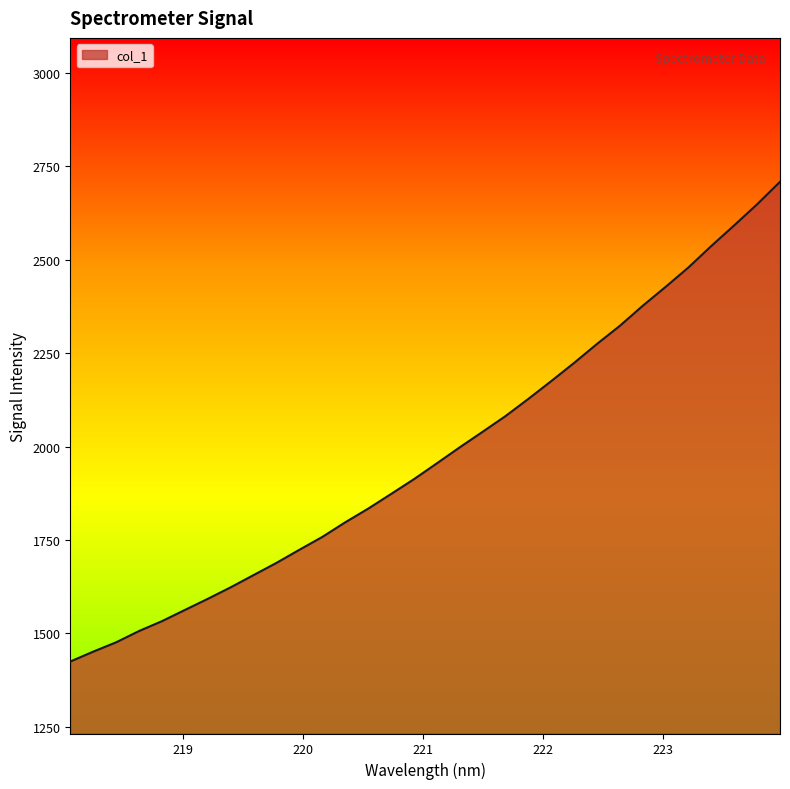

Does the chart display data point markers on the line(s)?

No